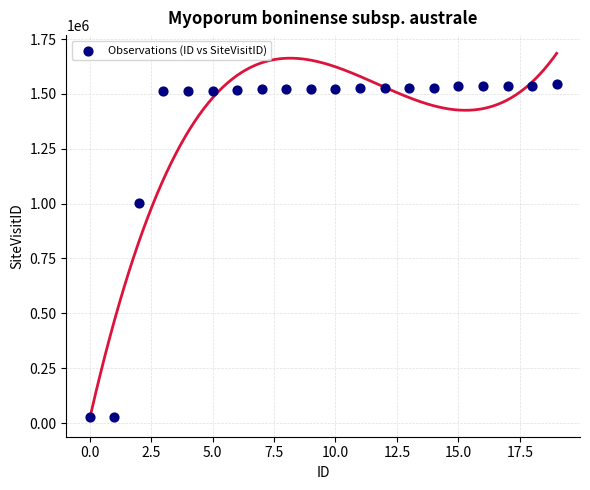

What Y value in the scatter plot is closest to 787094?

1001732